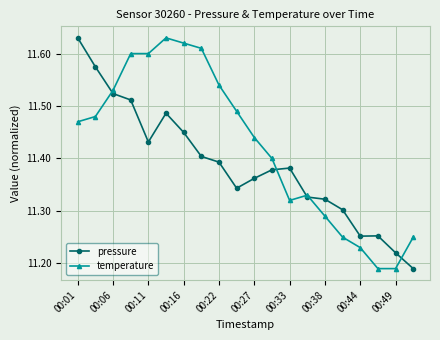

At how many categories does at least one series exceed 11?

20